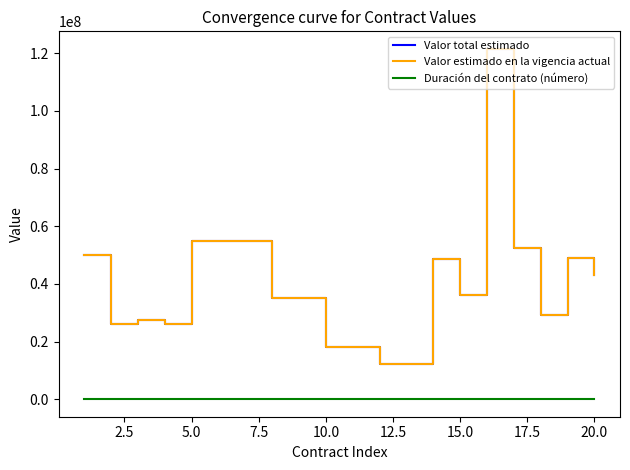

Does the chart have visible grid lines?

No